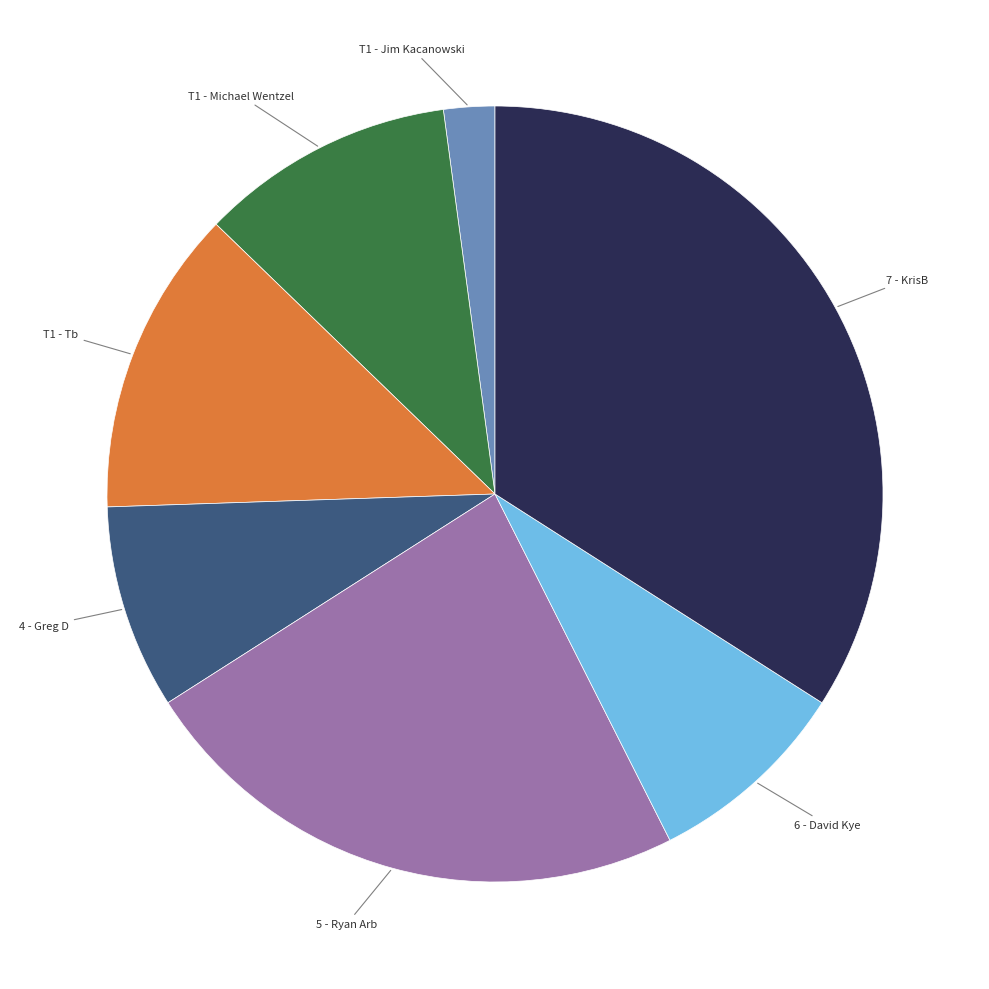

Is the sum of T1 - Tb and 5 - Ryan Arb greater than half?

No